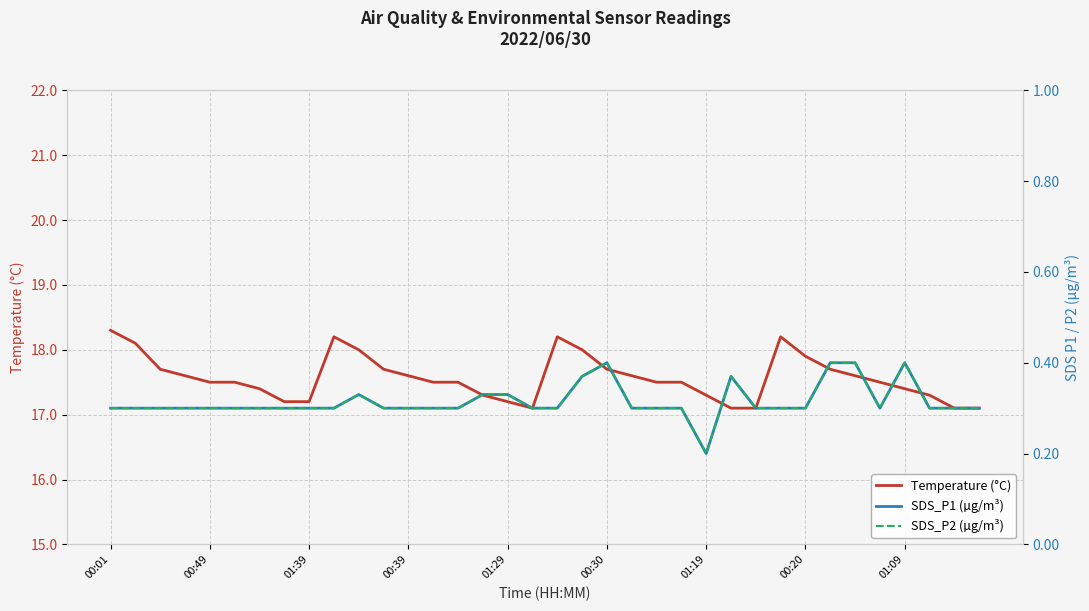

What is the approximate value of Temperature (°C) at 34?

17.1